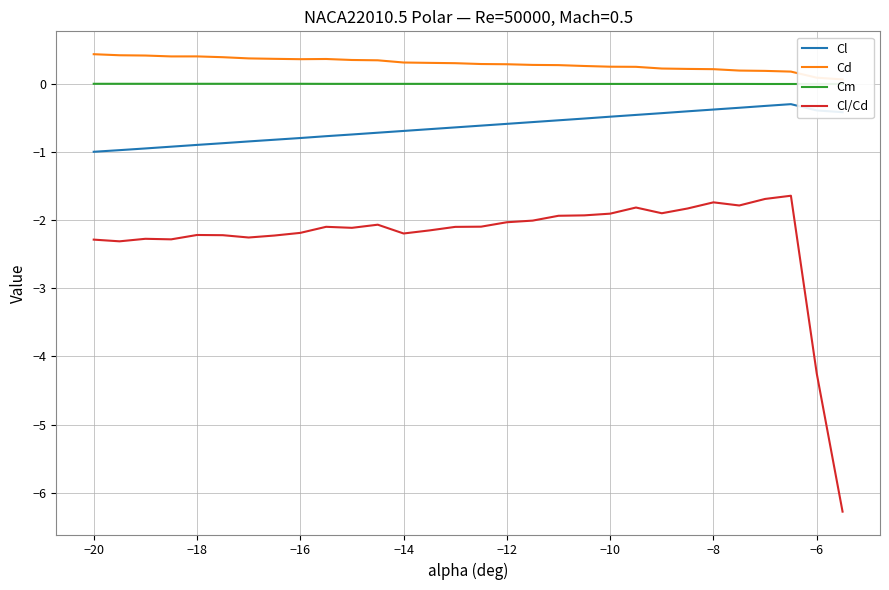

The Cl series shows -0.1 at −8. True or false?

False